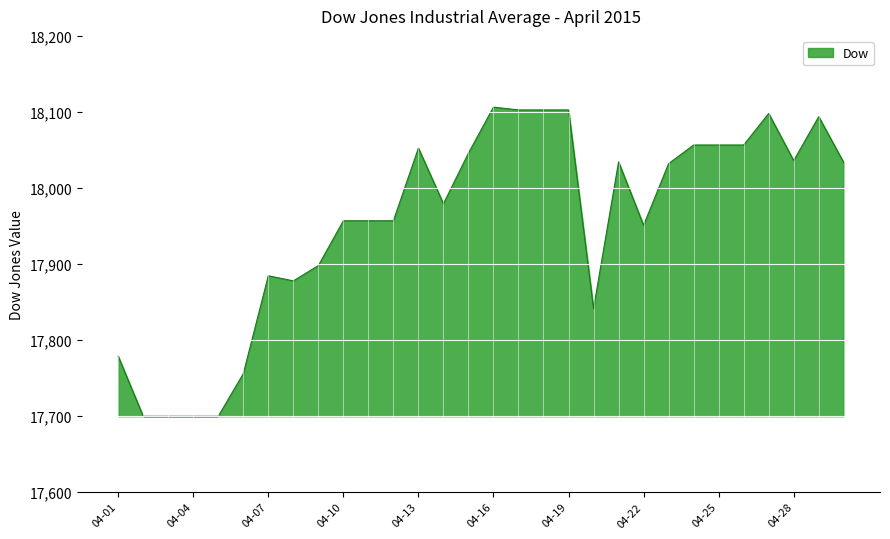

What is the smallest value displayed?

17699.5